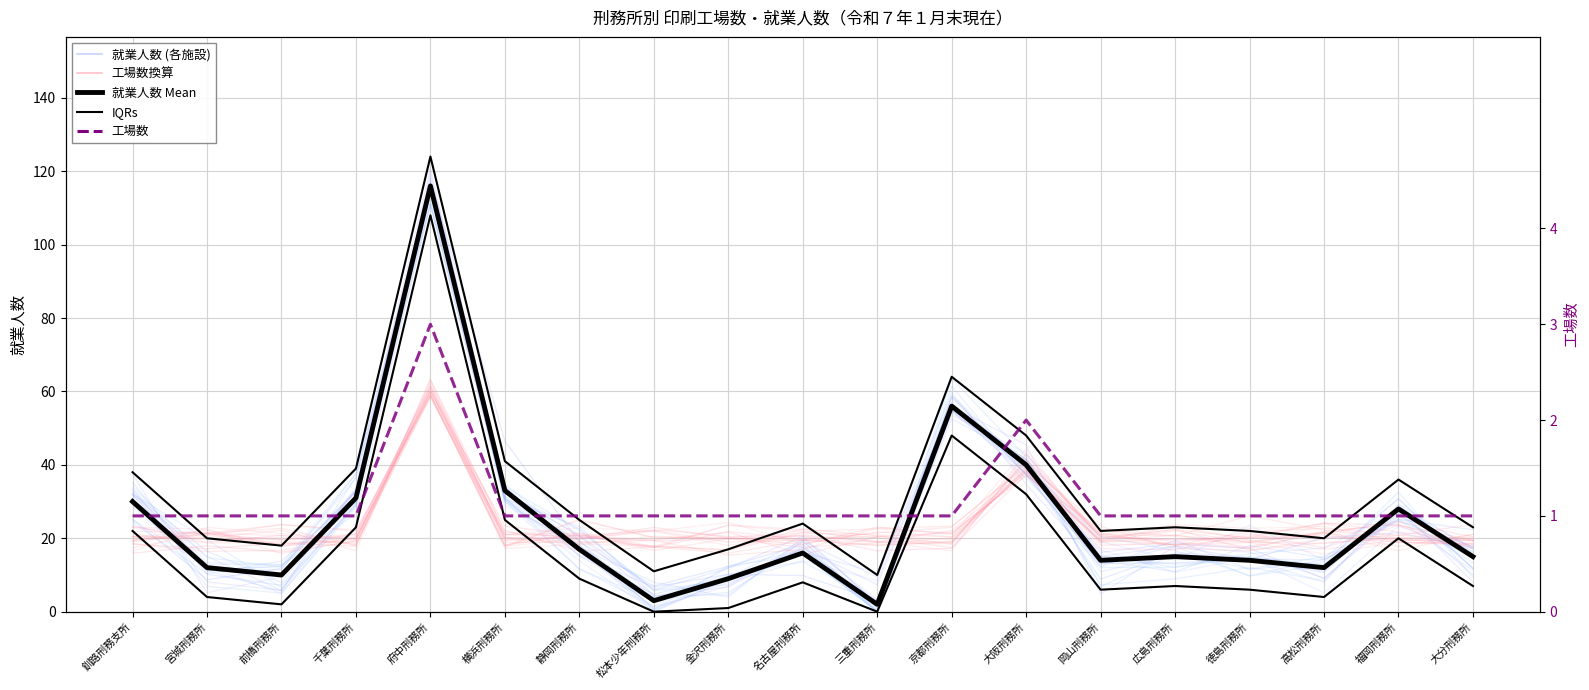

Which series has the largest total across all categories?

IQR上限